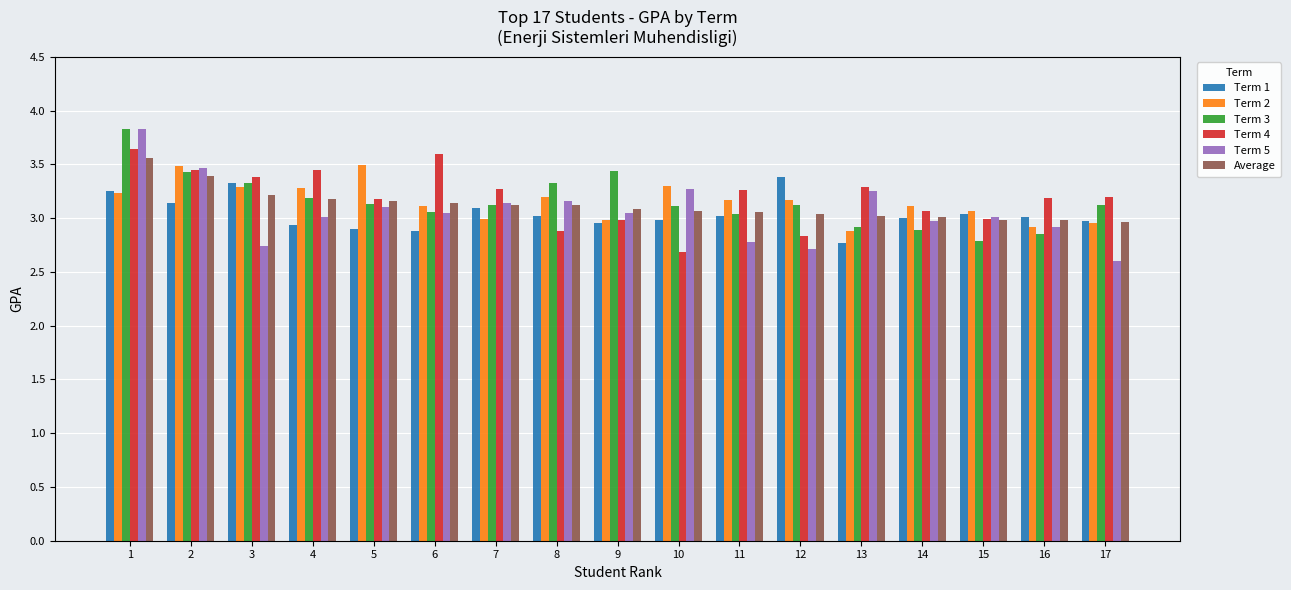

Which series has the largest range (max minus min)?

Term 5